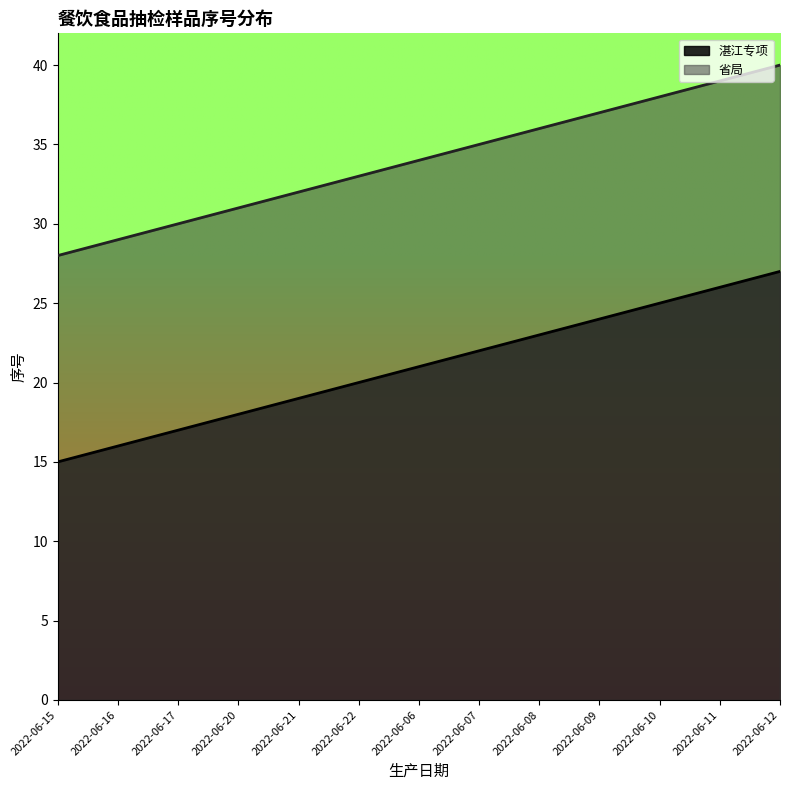

At which label is 湛江专项 closest to 21?

2022-06-06